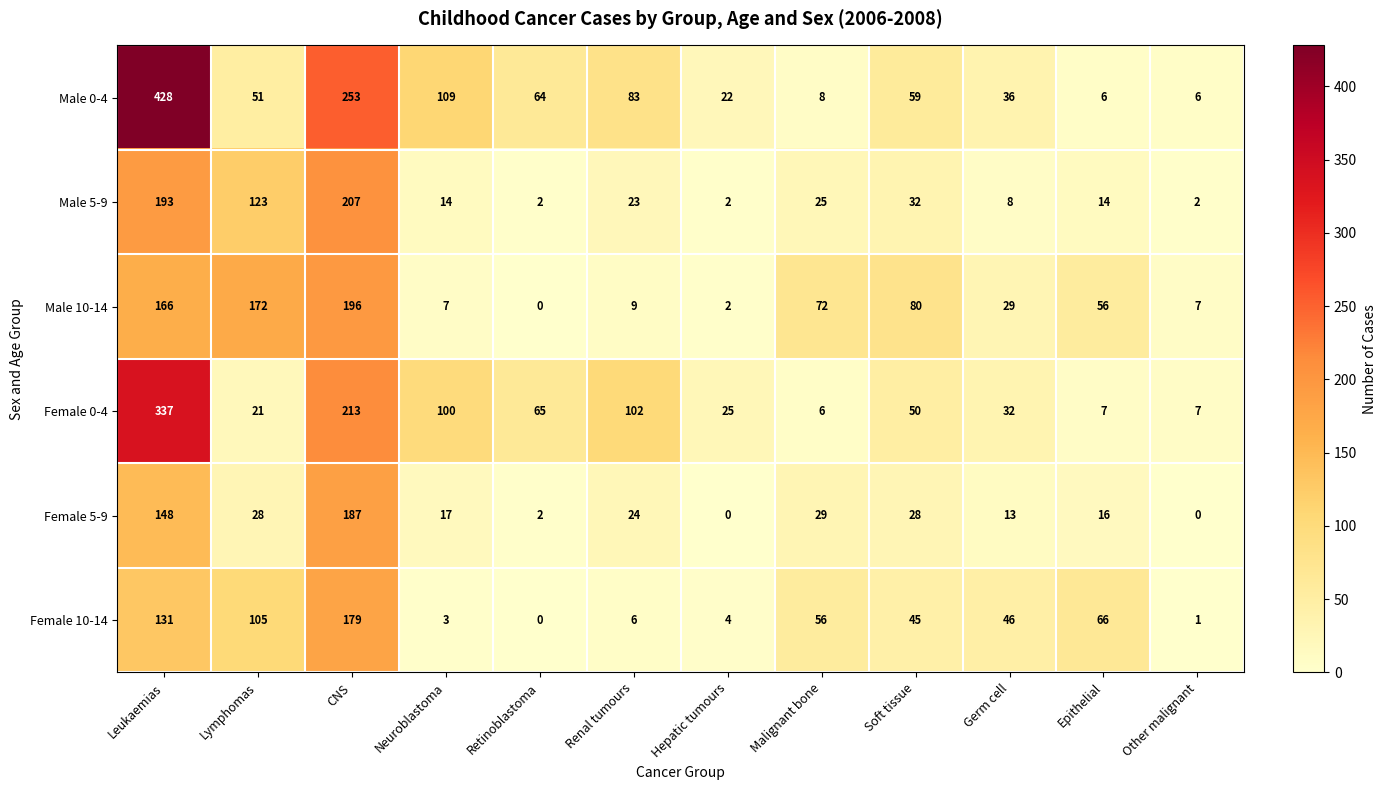

What is the total value across all series at CNS?

1235